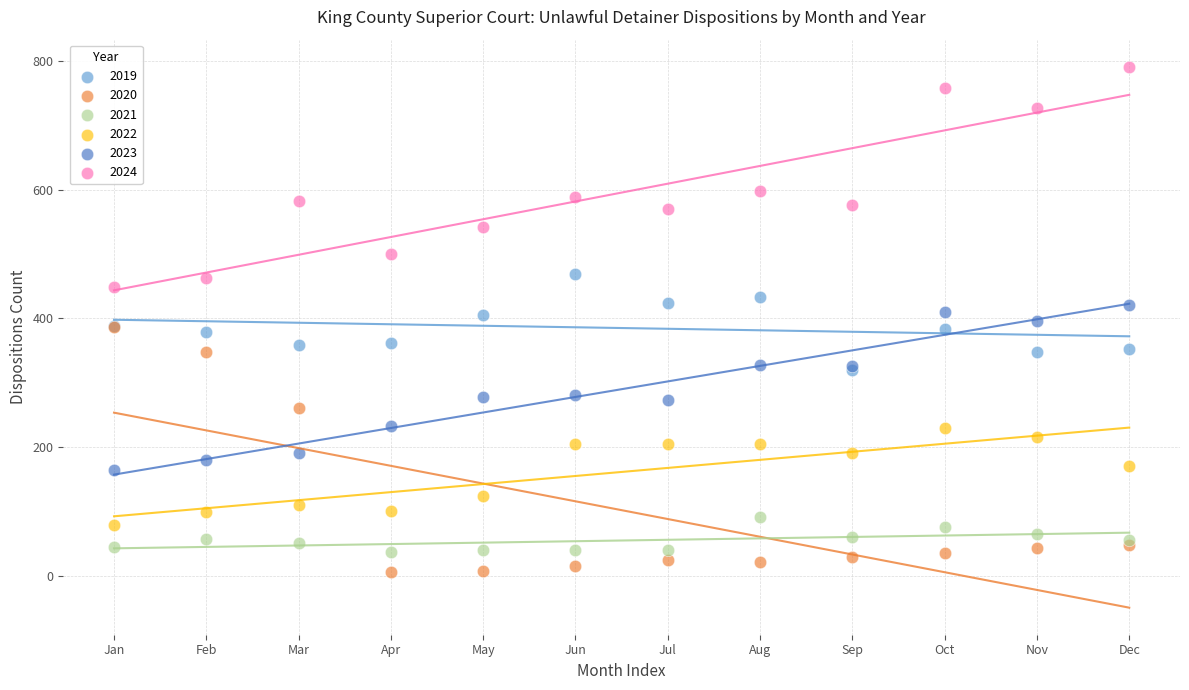

In the 2024 series, what Y value is closest to 620?

598